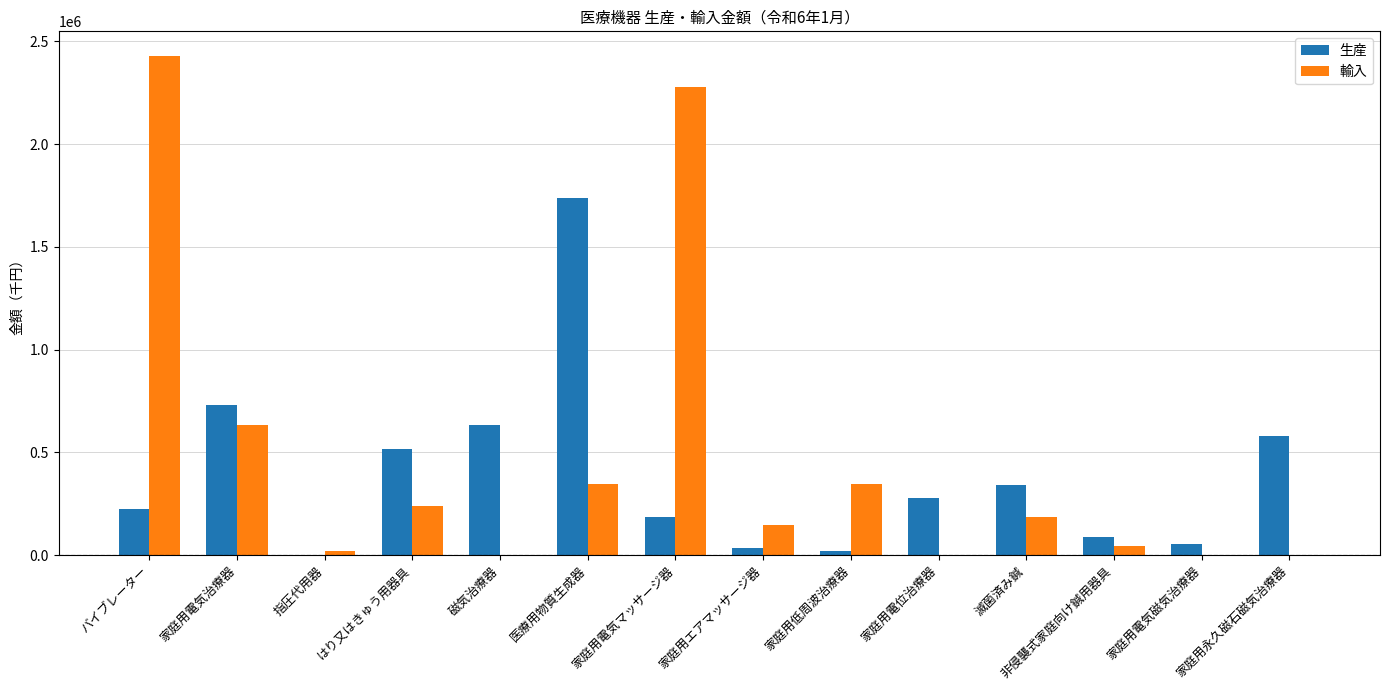

Is it true that 輸入 equals 240446 at はり又はきゅう用器具?

True